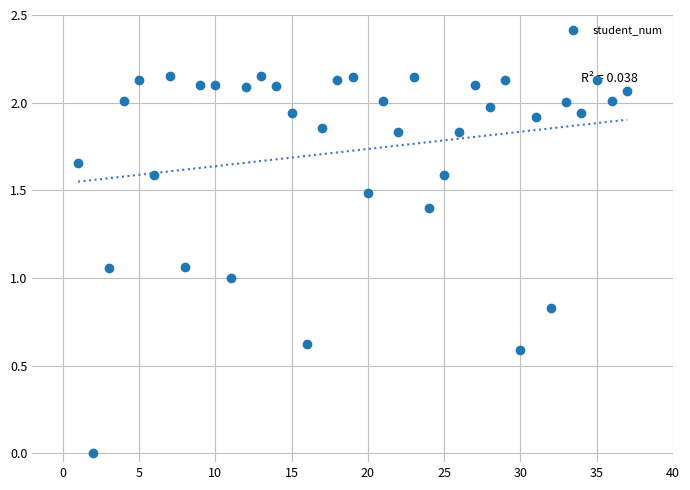

What is the range of X values (max minus min)?

36.0